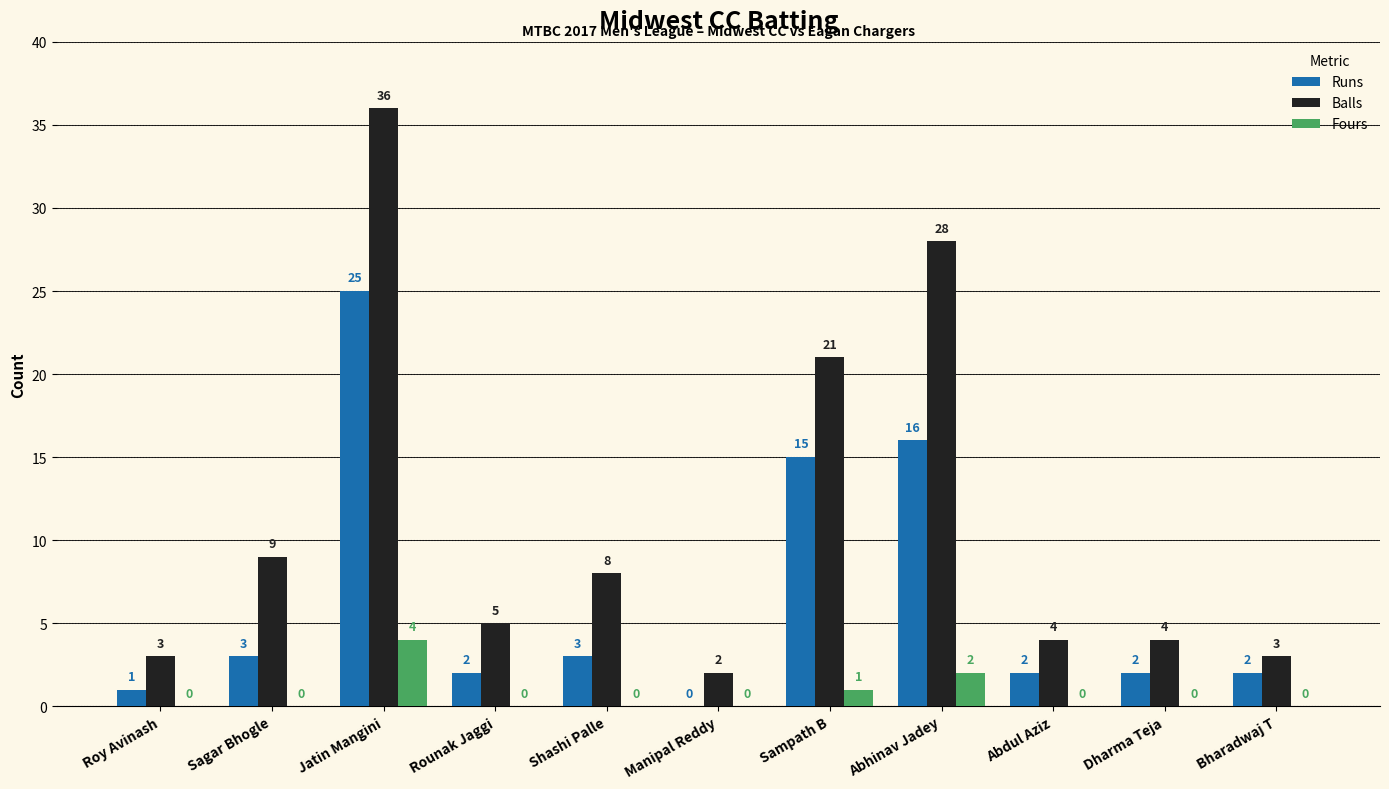

The Balls series shows 3 at Bharadwaj T. True or false?

True